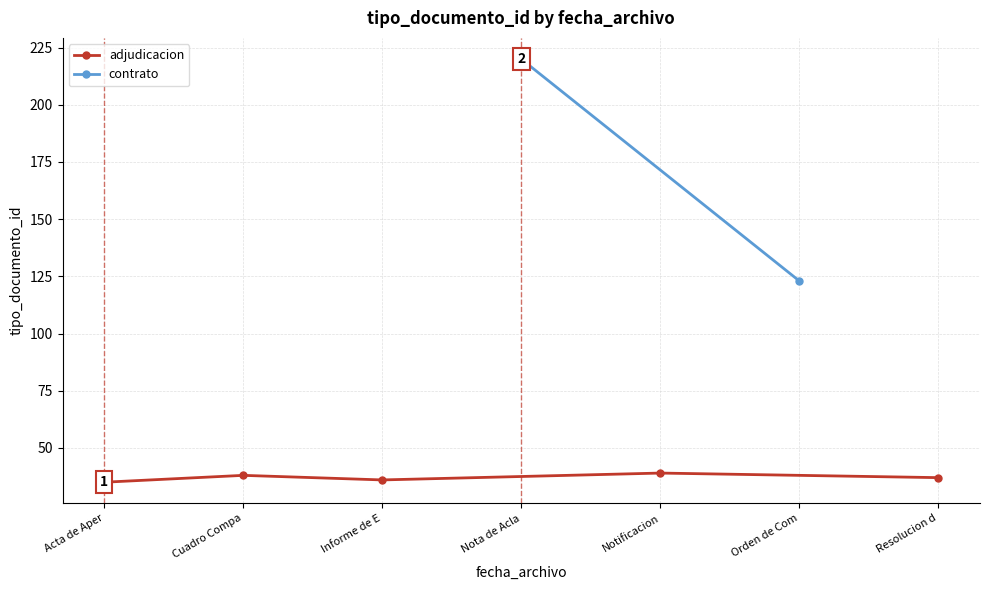

Reading left to right, what are all the values shown in this chart?

35	38	36	220	39	123	37